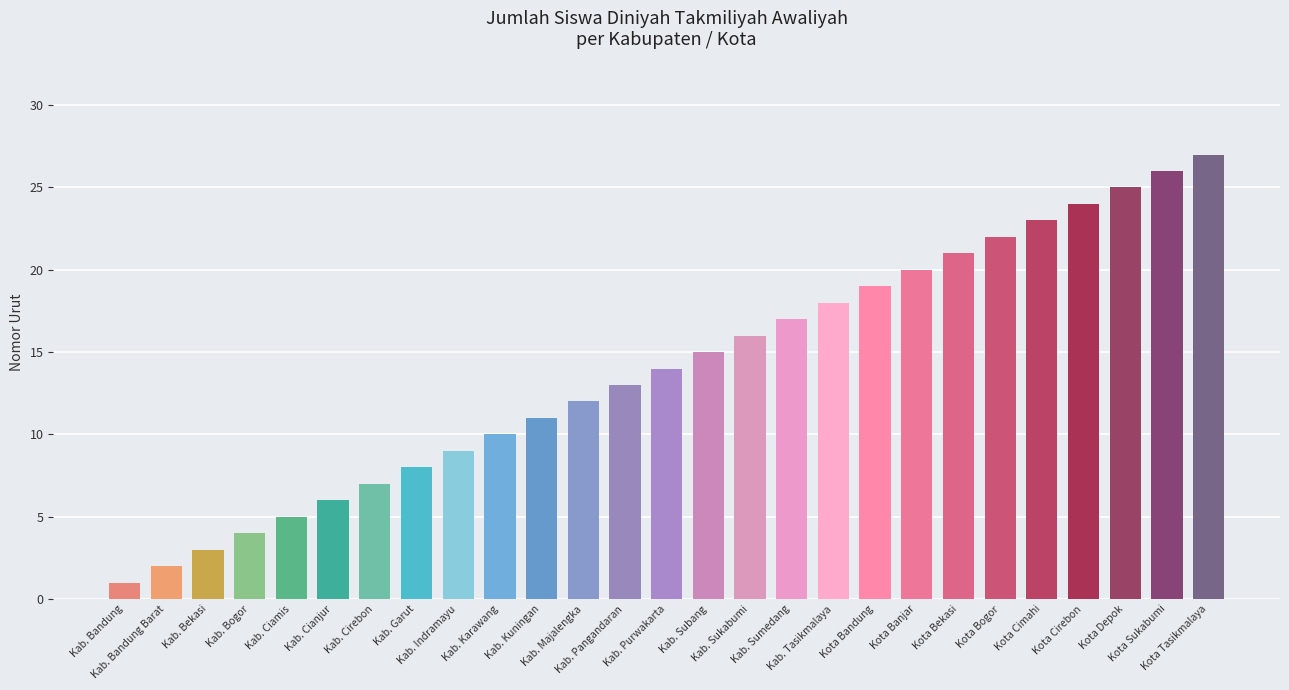

How many data points are less than 14?

13